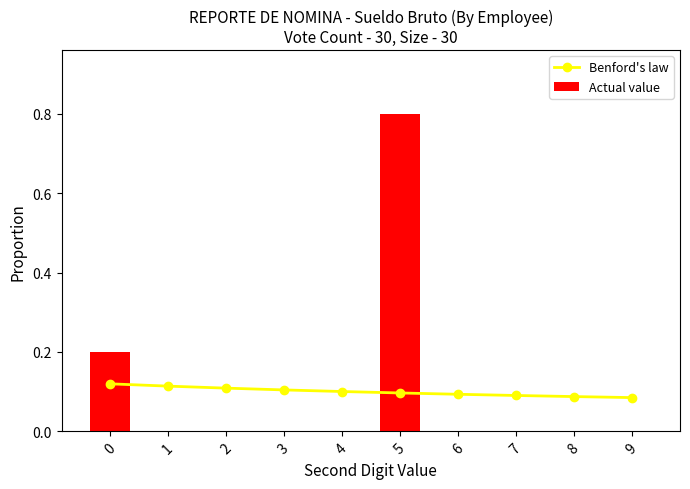

What is the highest value of the Actual value series?

0.8